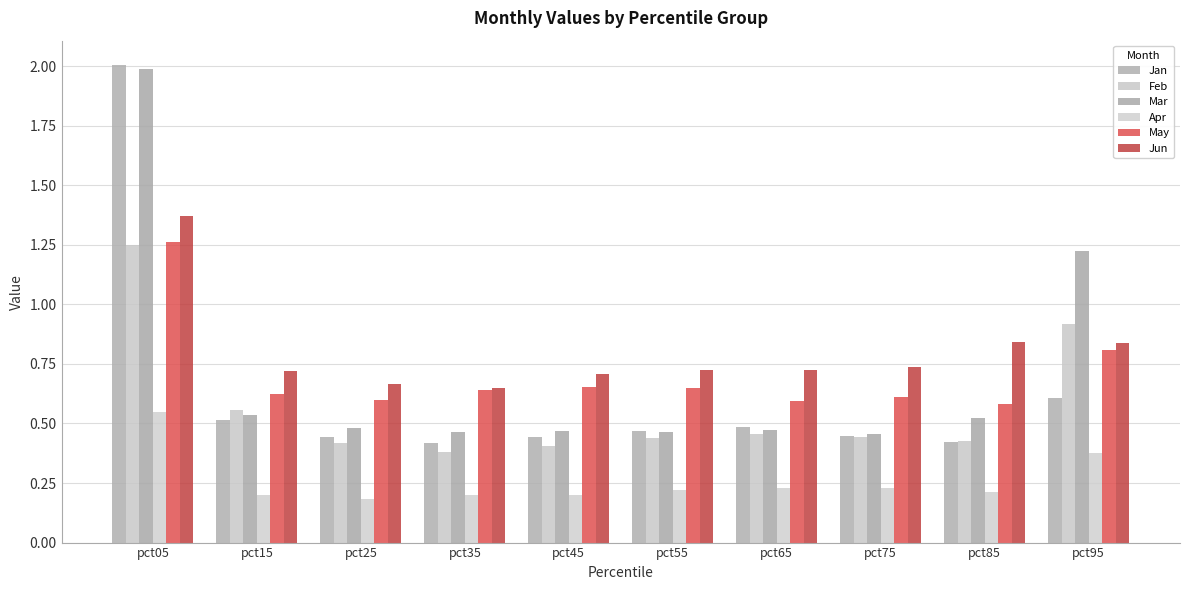

Where is Feb nearest to the value 0?

pct35